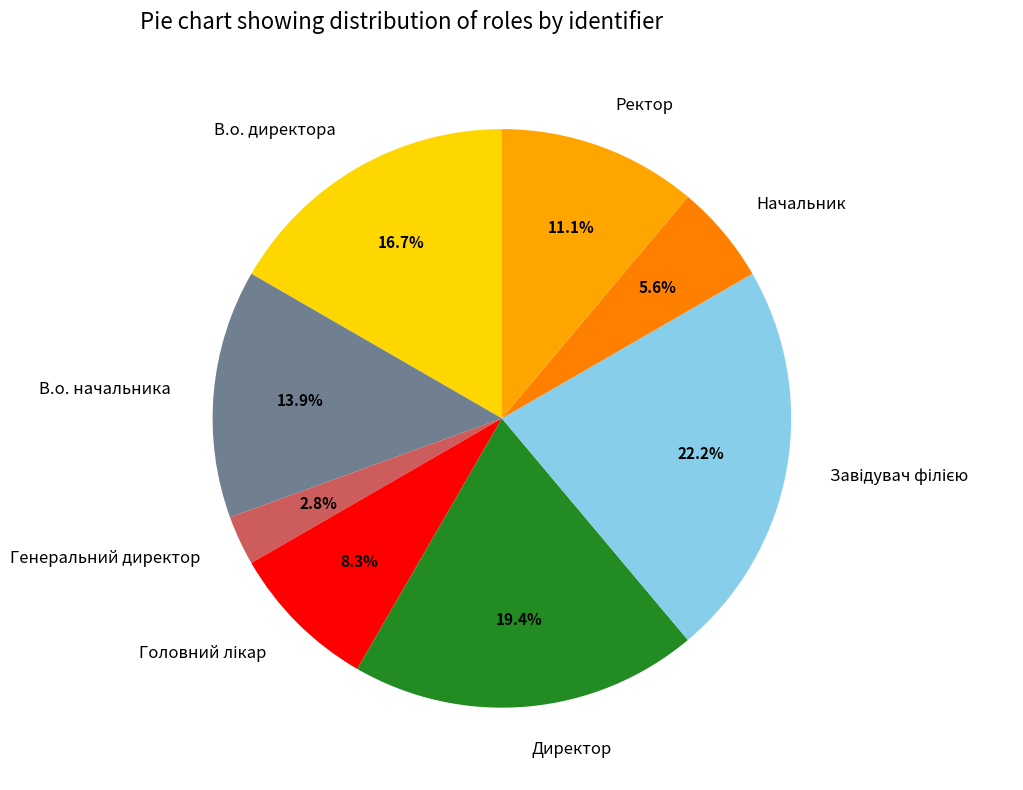

Which has a higher value, В.о. директора or Начальник?

В.о. директора